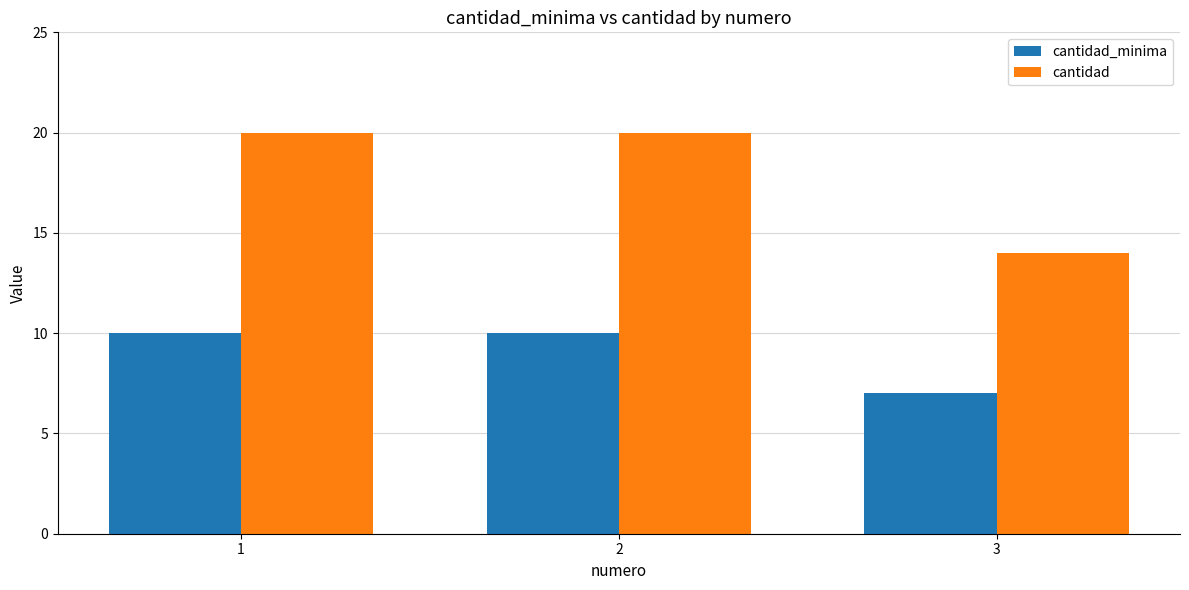

At how many categories does at least one series exceed 7?

3